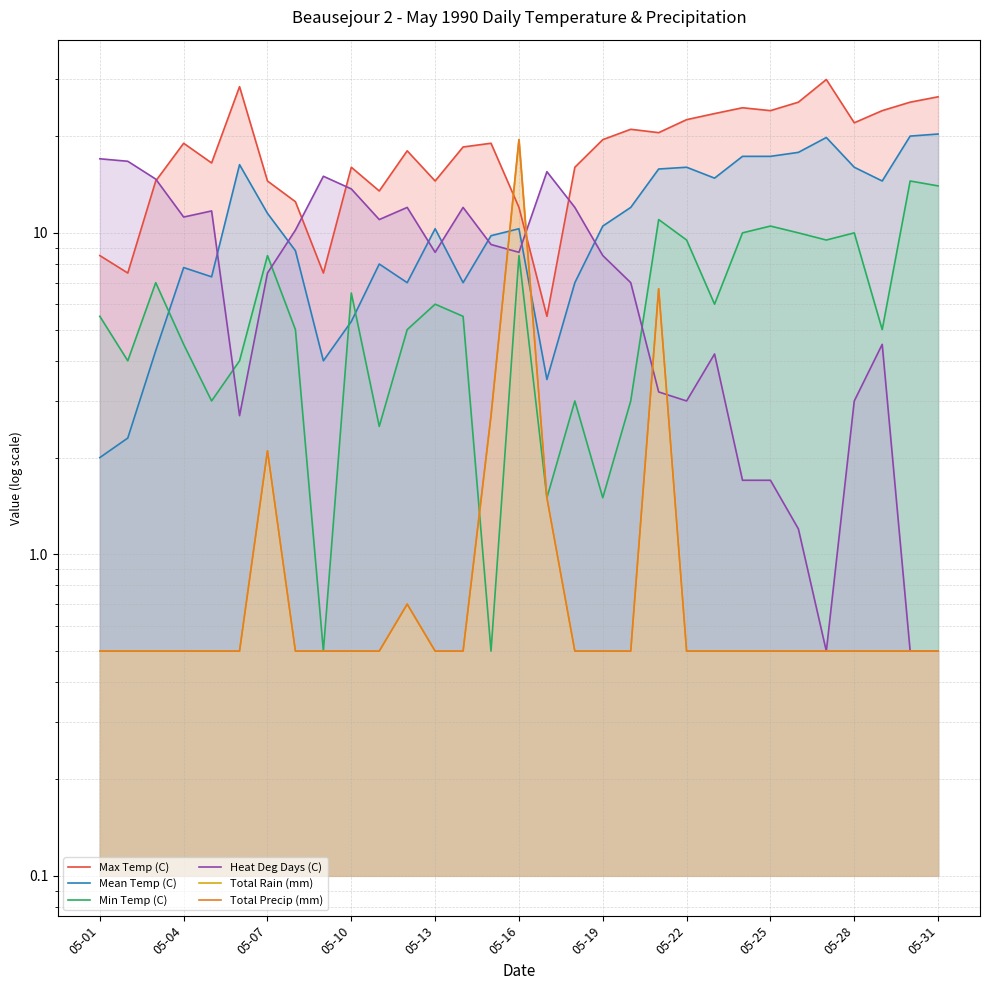

What is the difference between the maximum and minimum values in the Total Precip (mm) series?

19.0